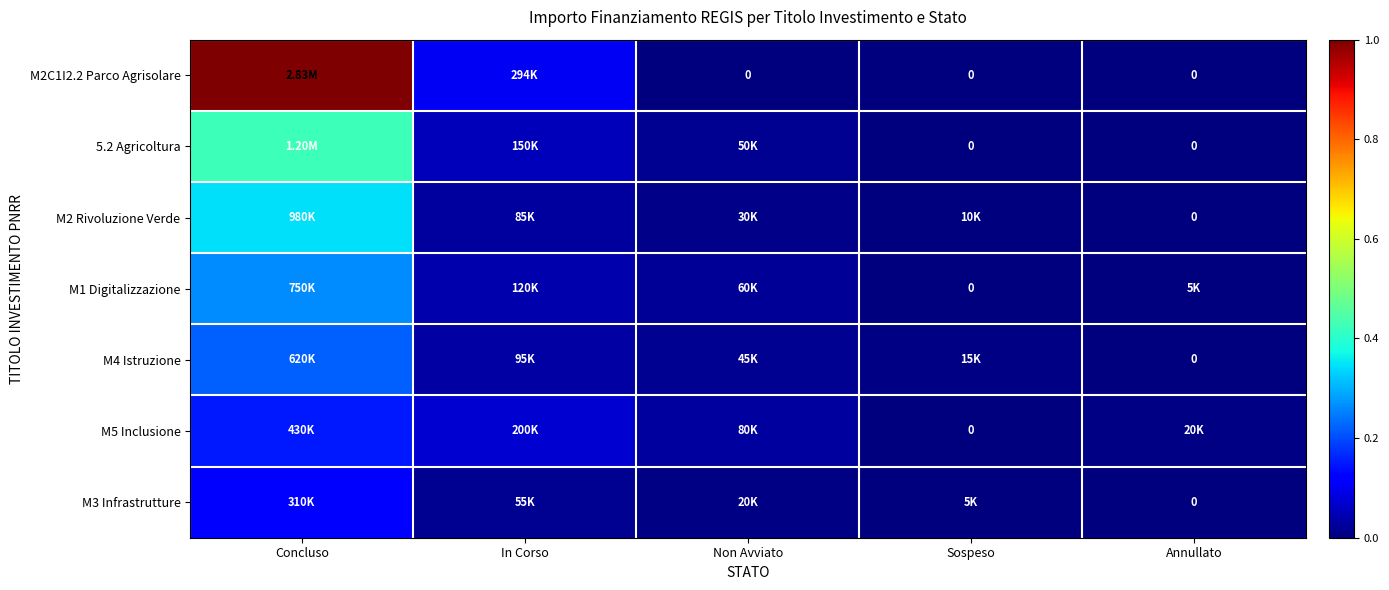

The value of M3 Infrastrutture at In Corso is 0.0. True or false?

False